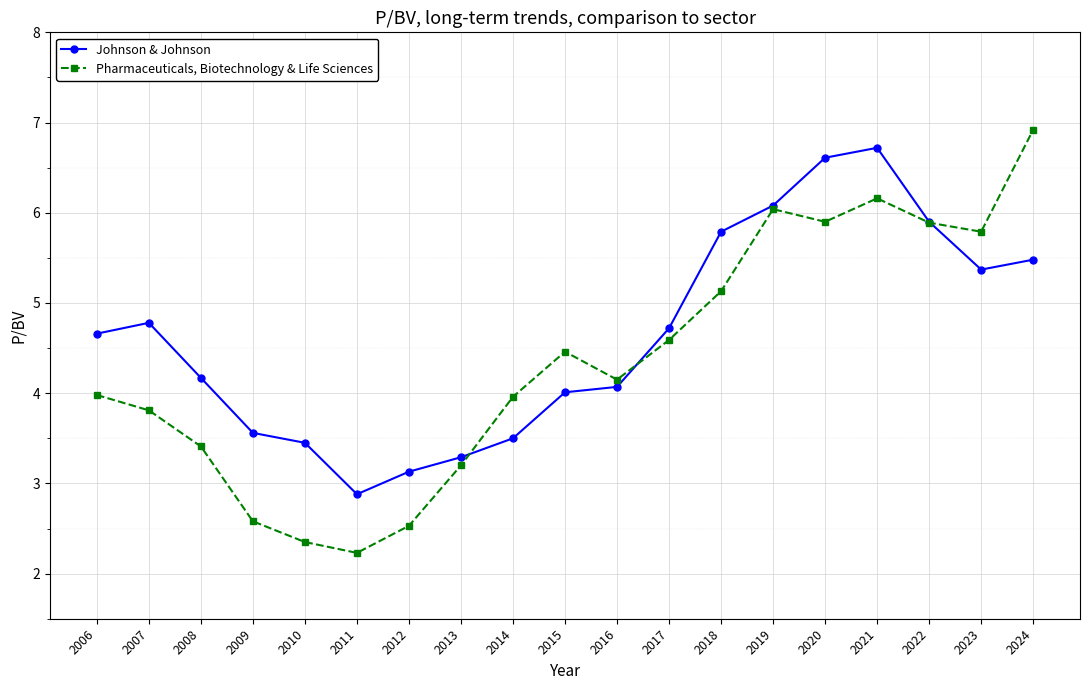

True or false: Pharmaceuticals, Biotechnology & Life Sciences and Johnson & Johnson intersect in this chart.

True